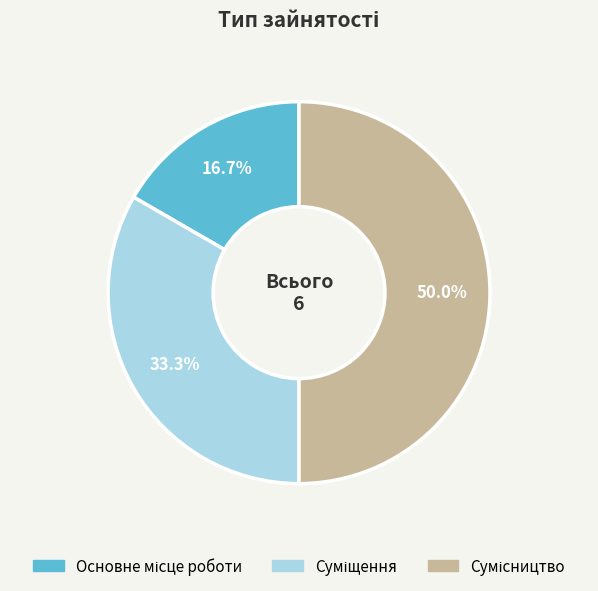

How many segments does this pie chart have?

3